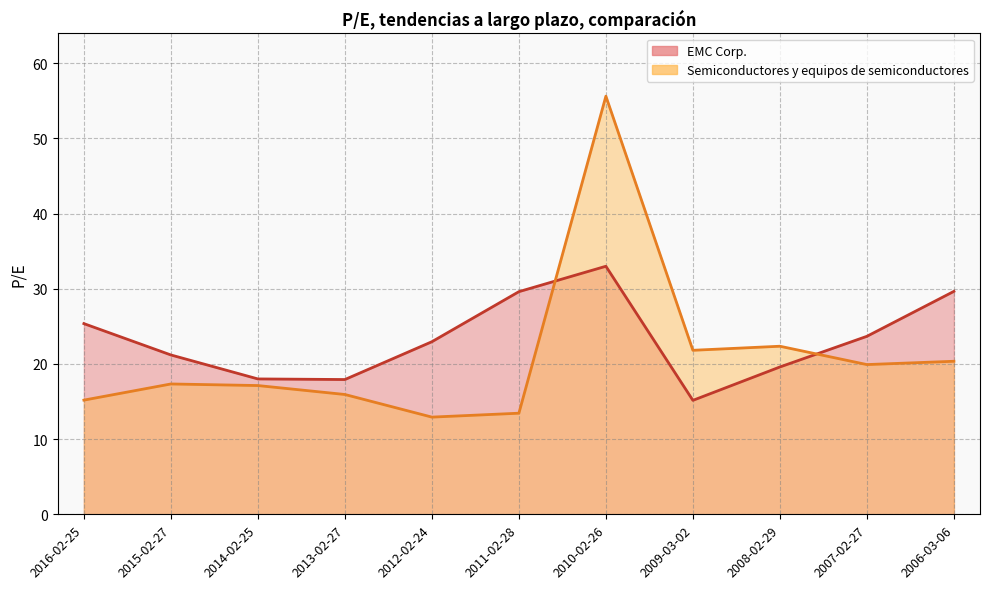

Count the number of data series in this chart.

2